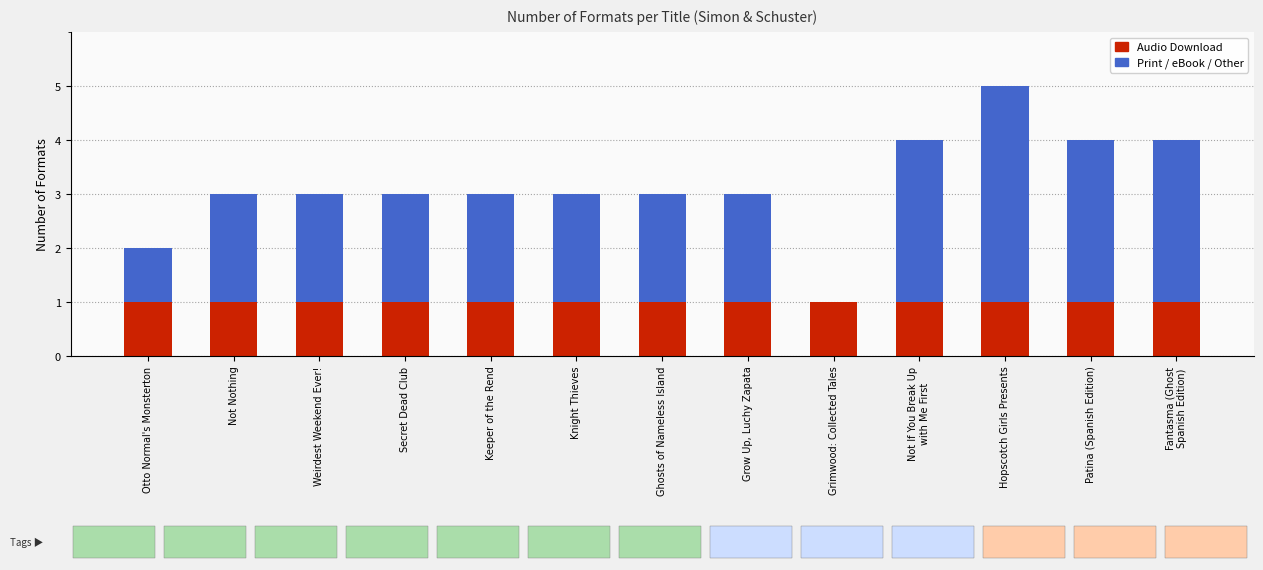

At which category is the sum across all series the highest?

Hopscotch Girls Presents